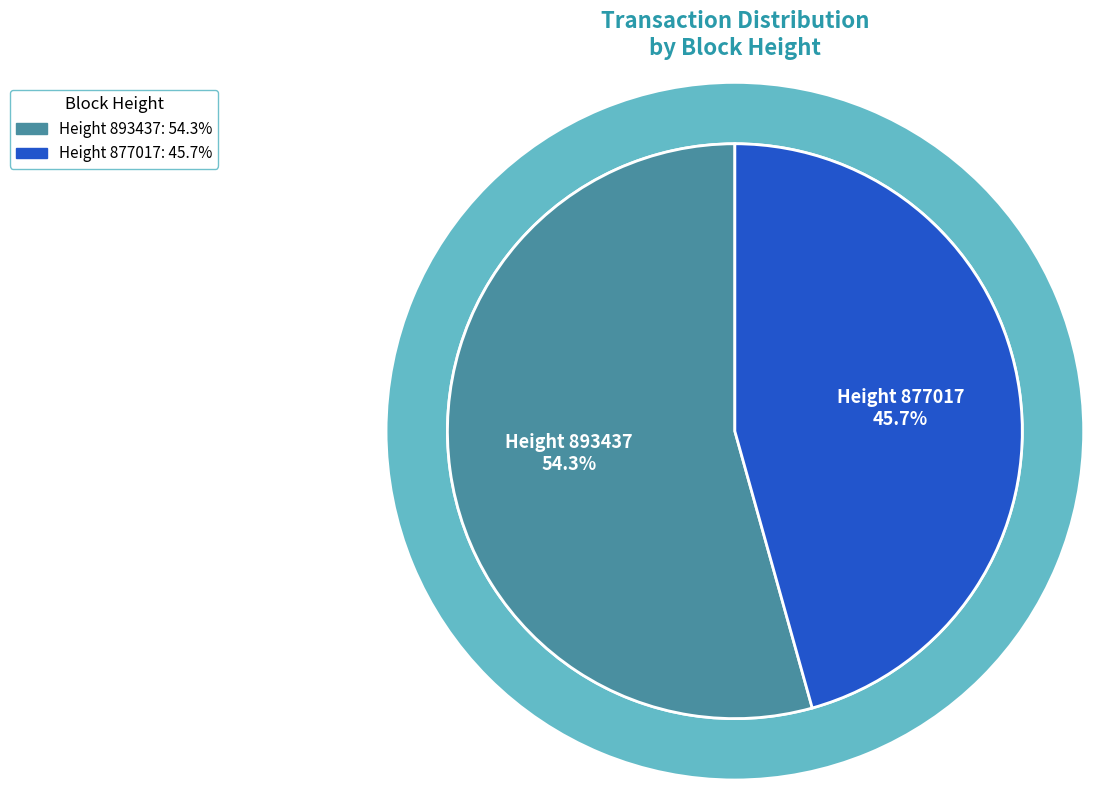

Rank the categories by value from highest to lowest.

893437, 877017